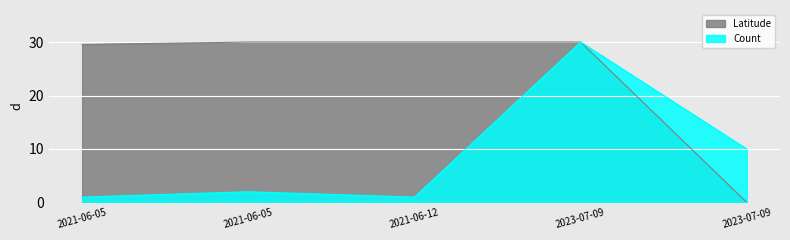

What are all the series names shown in the legend?

Latitude, Count